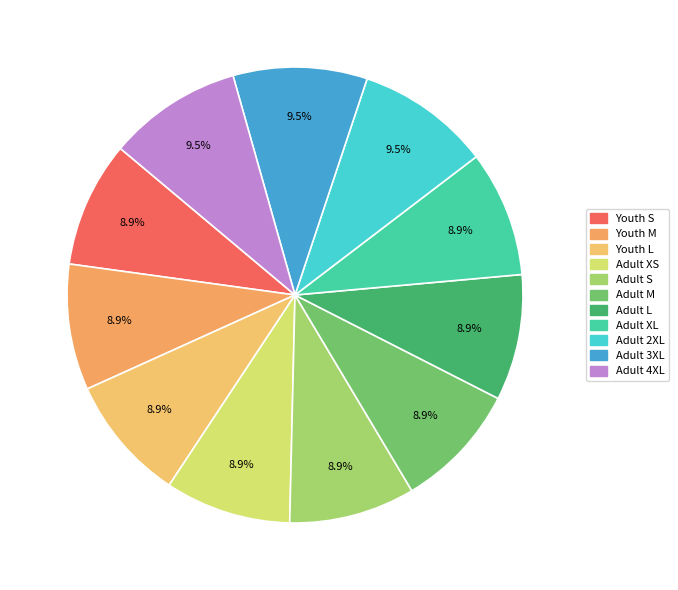

Is it true that Adult M is 21% of the pie?

False